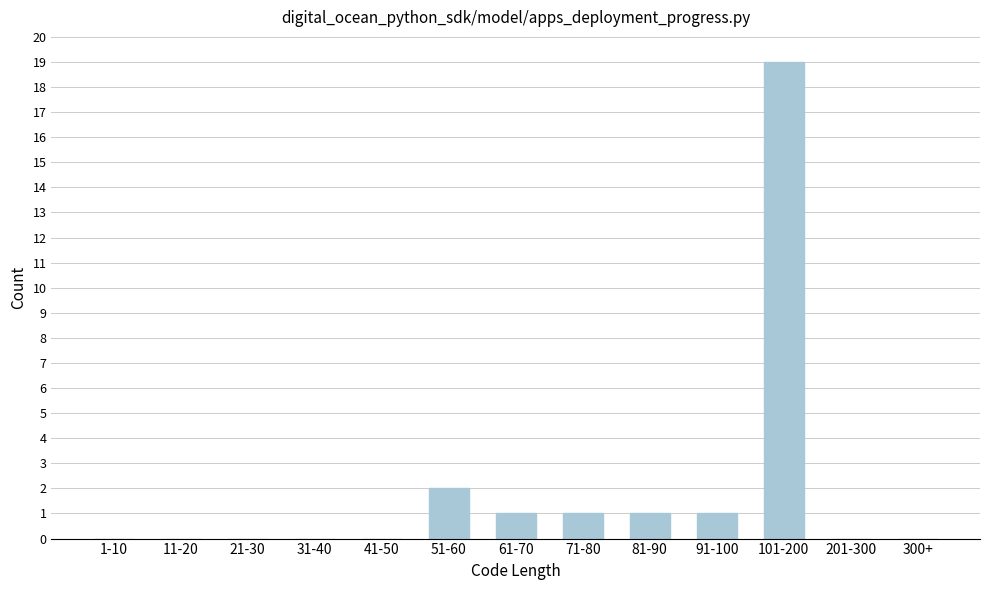

Reading right to left, extract all data points from this chart.

300+=0	201-300=0	101-200=19	91-100=1	81-90=1	71-80=1	61-70=1	51-60=2	41-50=0	31-40=0	21-30=0	11-20=0	1-10=0